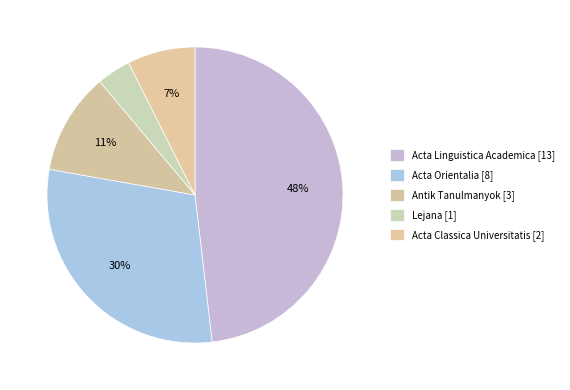

To the nearest percent, what percentage of the pie is Acta Orientalia [8]?

30%